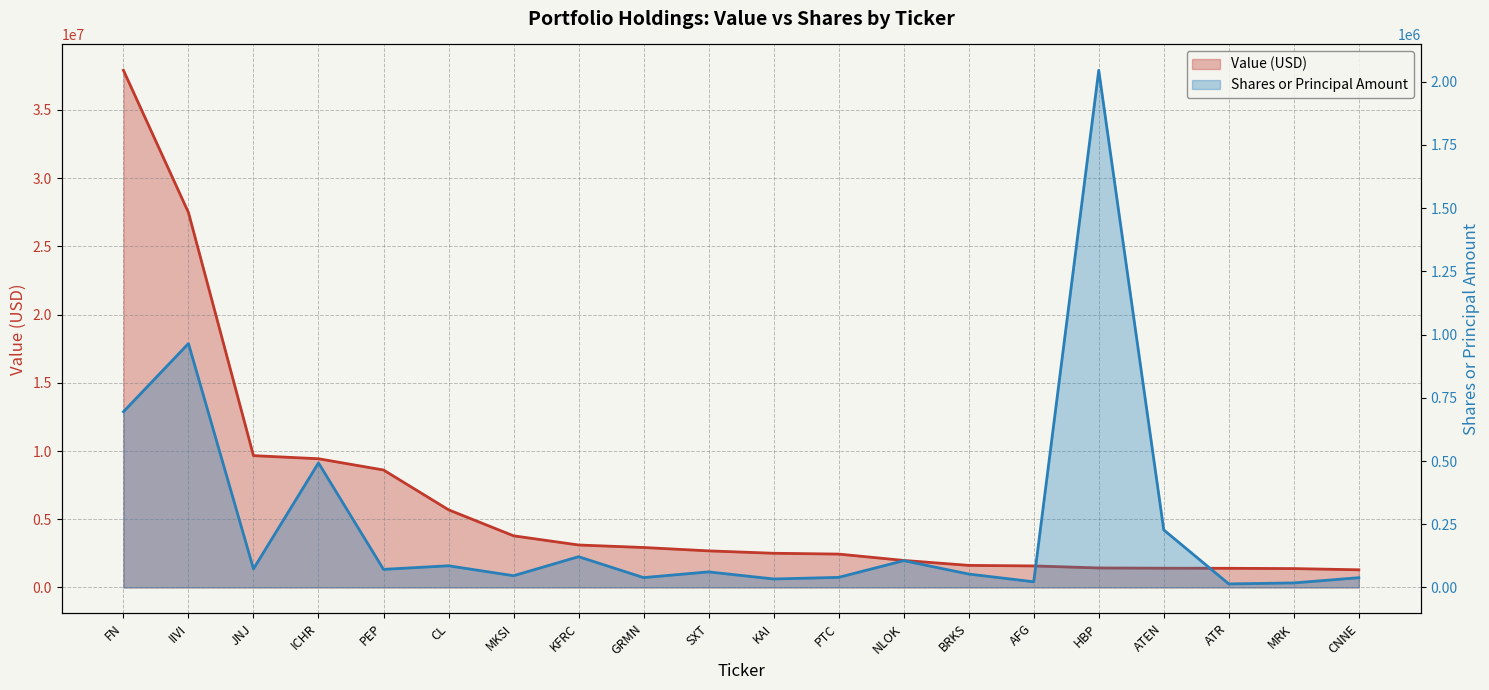

What is the label of the 16th point from the right?

PEP